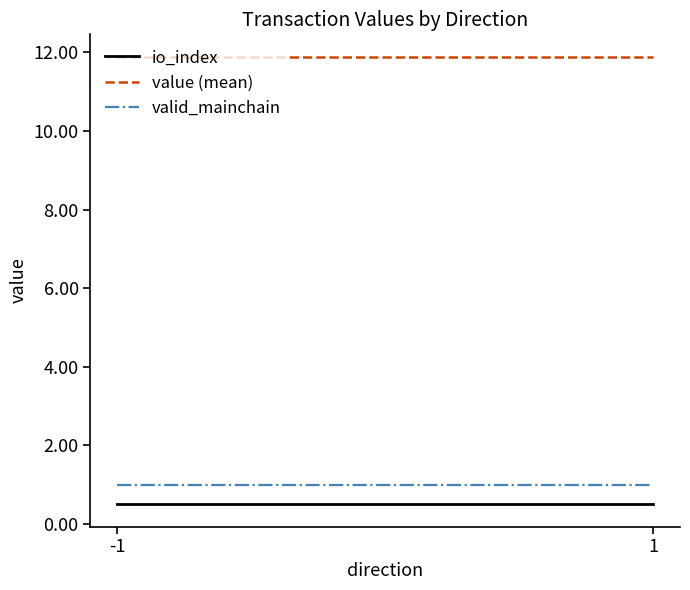

What are all the series names shown in the legend?

io_index, value (mean), valid_mainchain